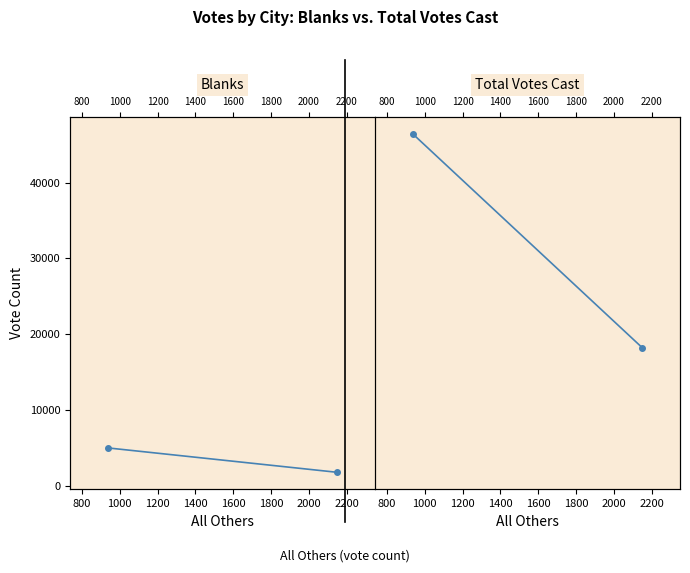

What is the average value of the Blanks series?

3354